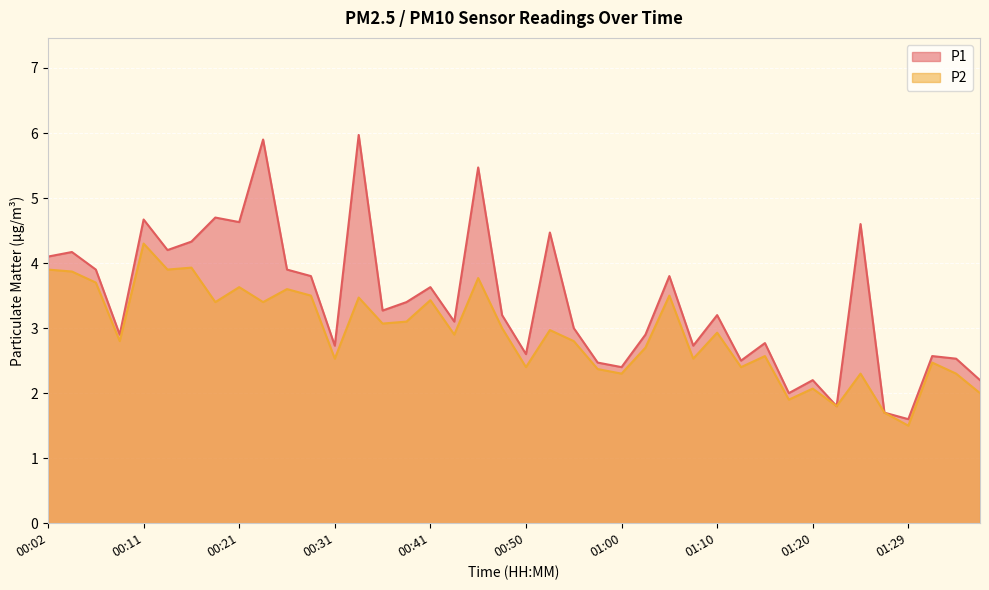

What are all the series names shown in the legend?

P1, P2